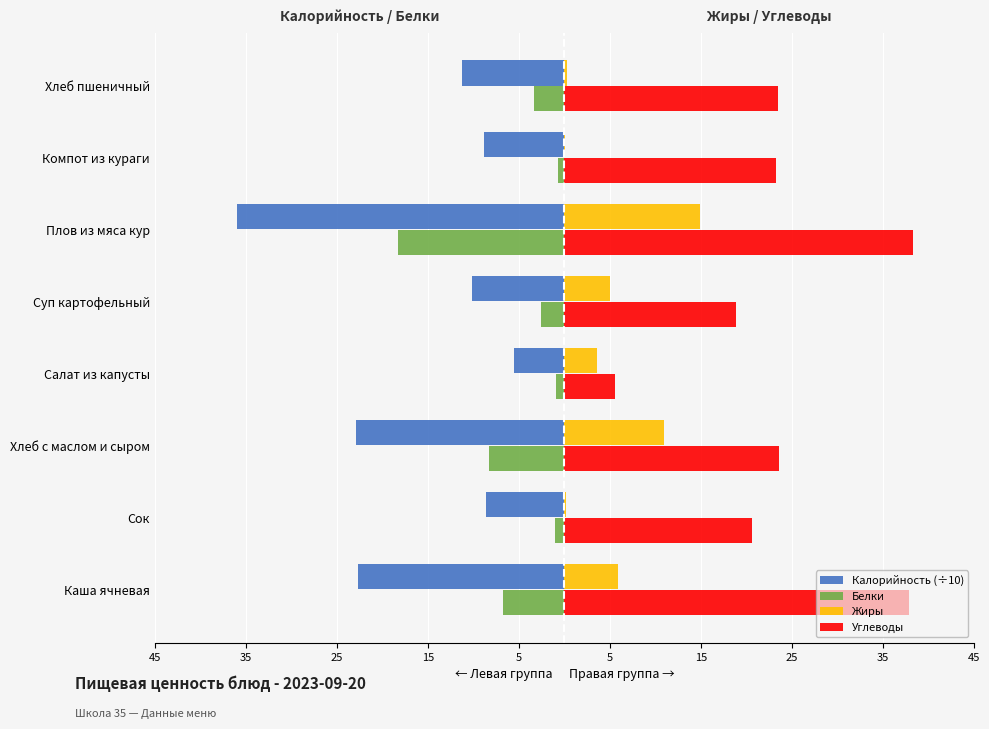

What are all the series names shown in the legend?

Калорийность (÷10), Белки, Жиры, Углеводы